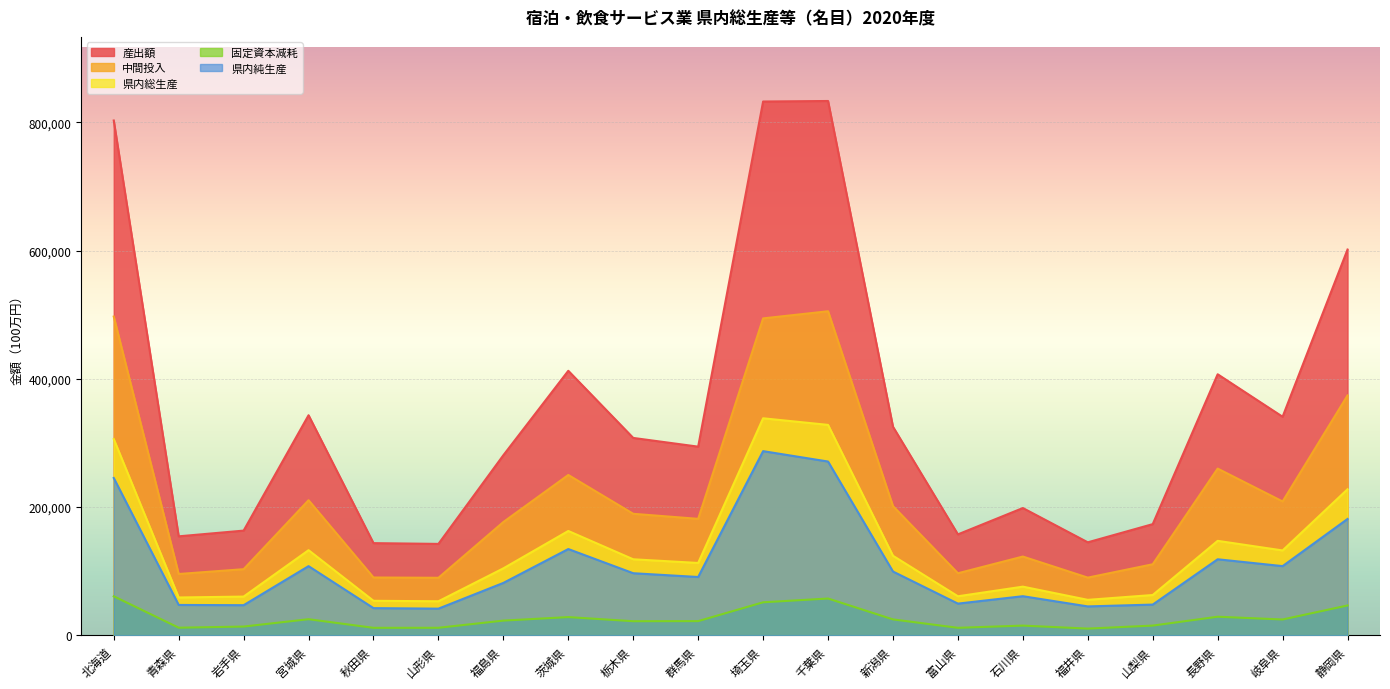

True or false: 産出額 and 中間投入 cross at least once.

False